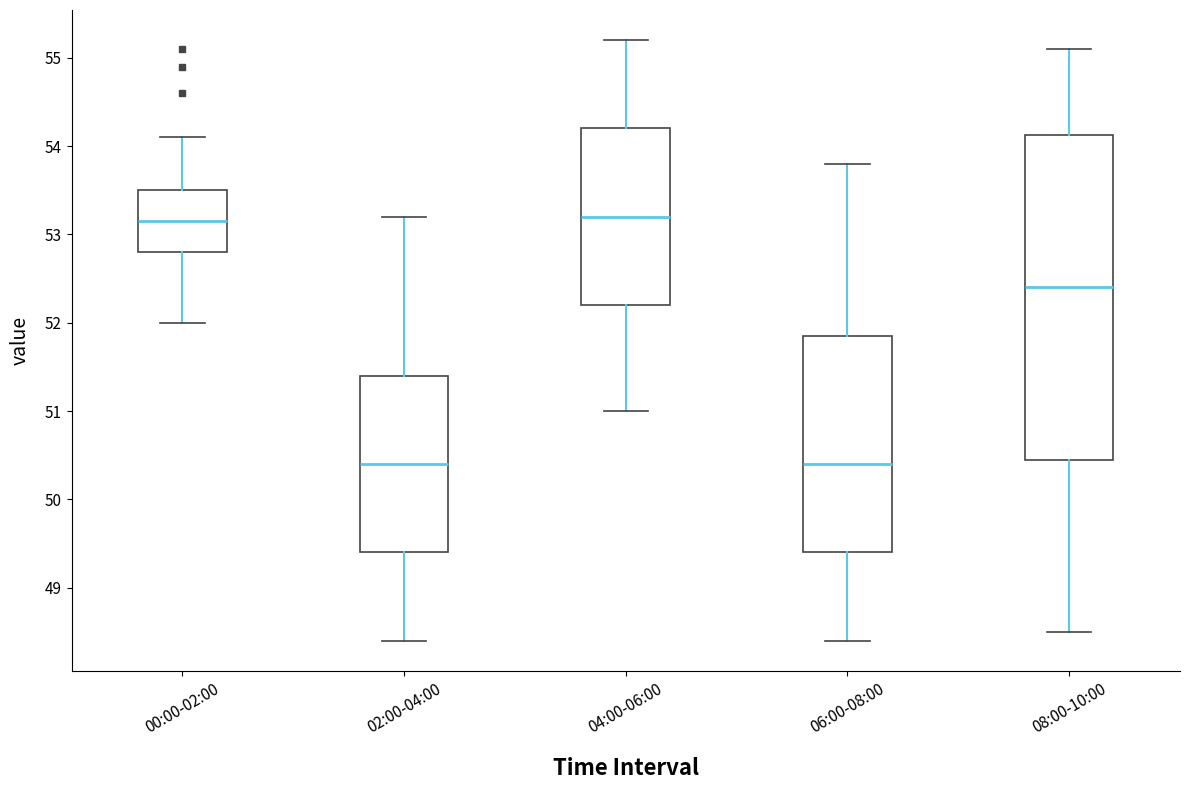

Which box is the tallest, from its lower edge to its upper edge?

08:00-10:00